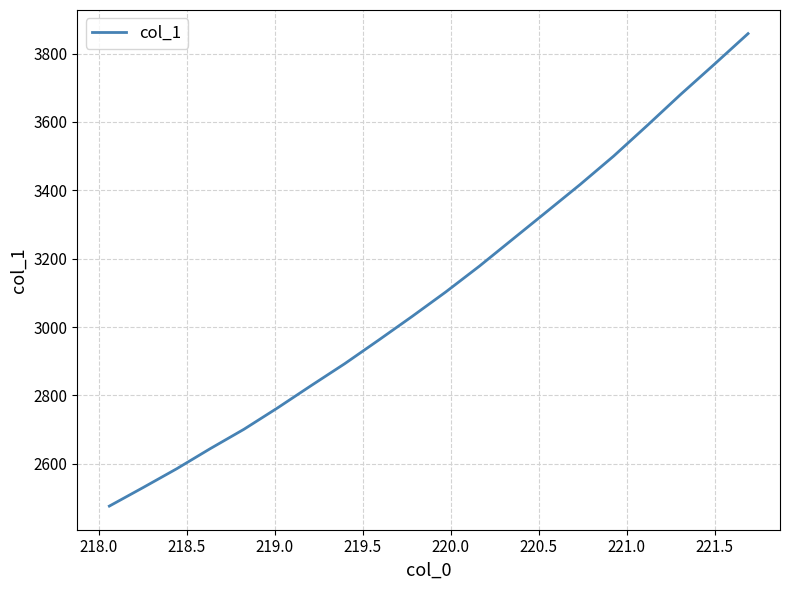

What is the maximum value shown in the chart?

3858.4